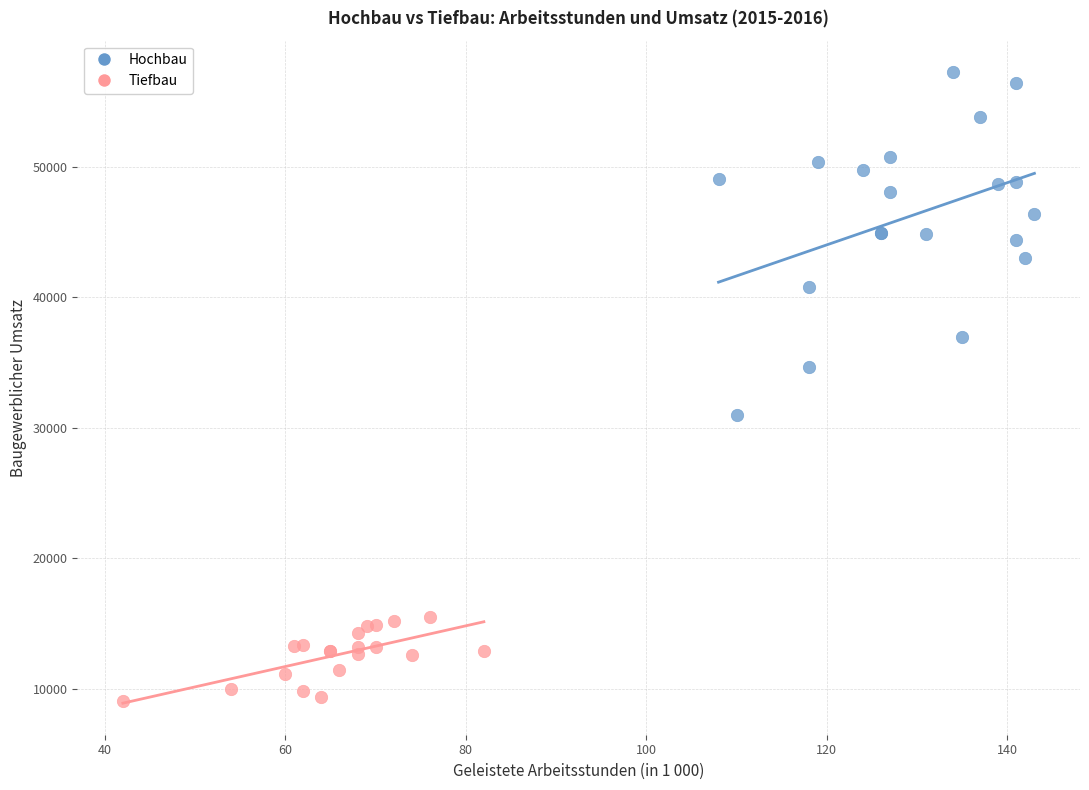

Which series reaches the maximum Y coordinate?

Hochbau